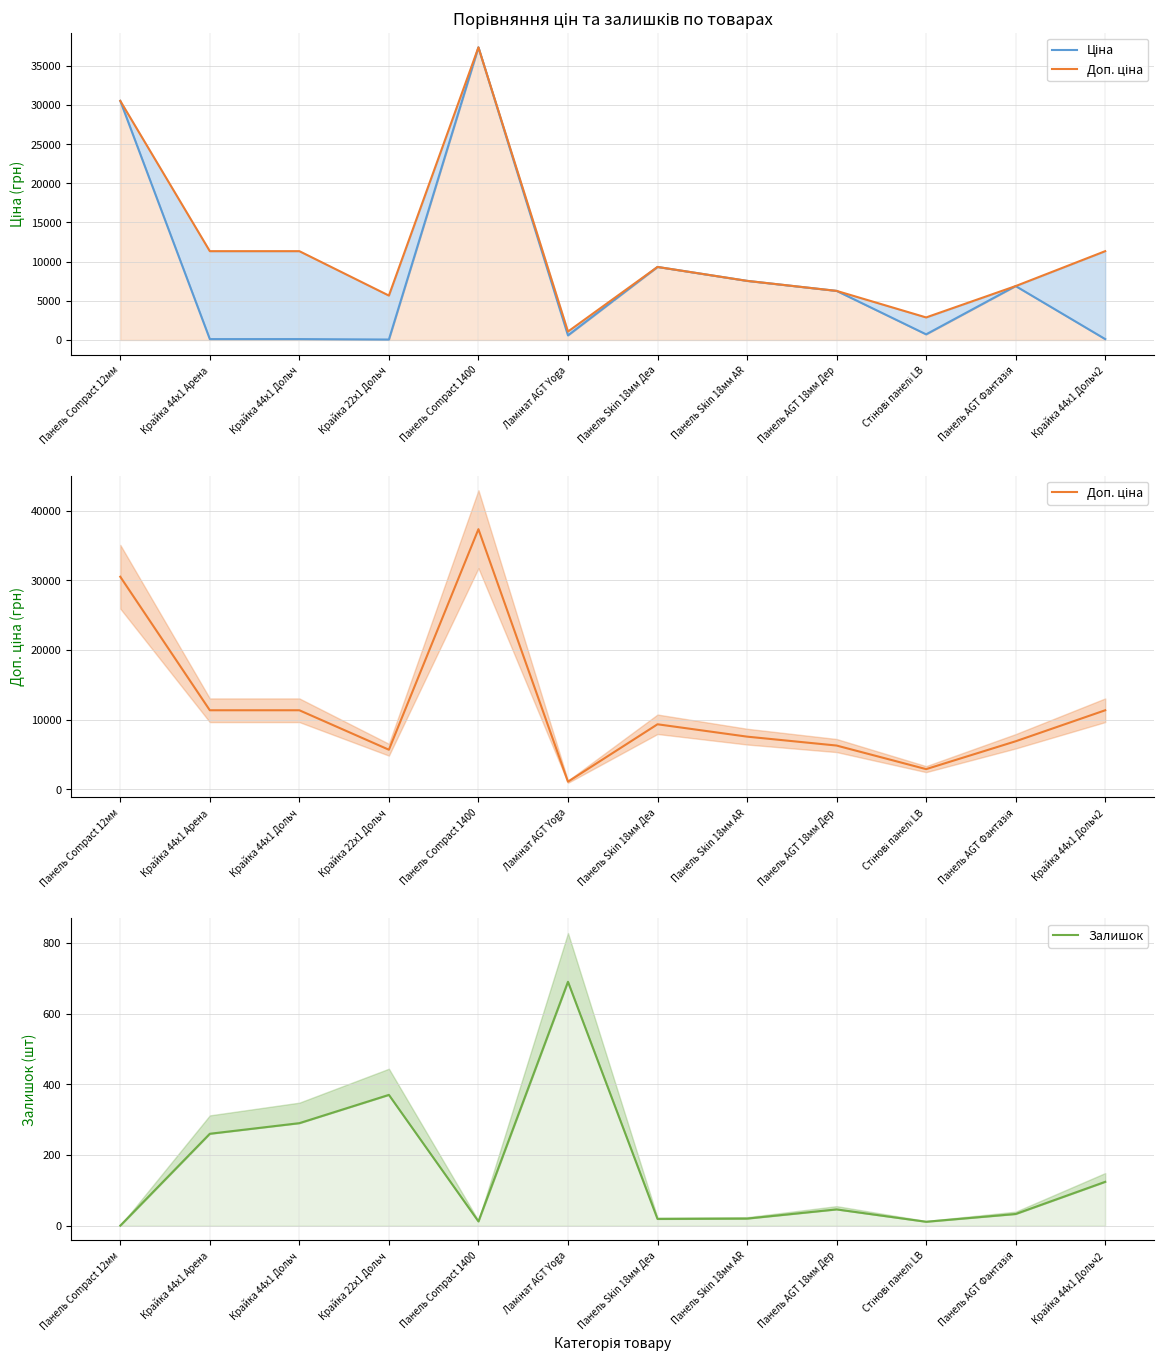

What is the sum of the Залишок values at Панель Skin 18мм Деа and Крайка 22x1 Дольч?

389.0